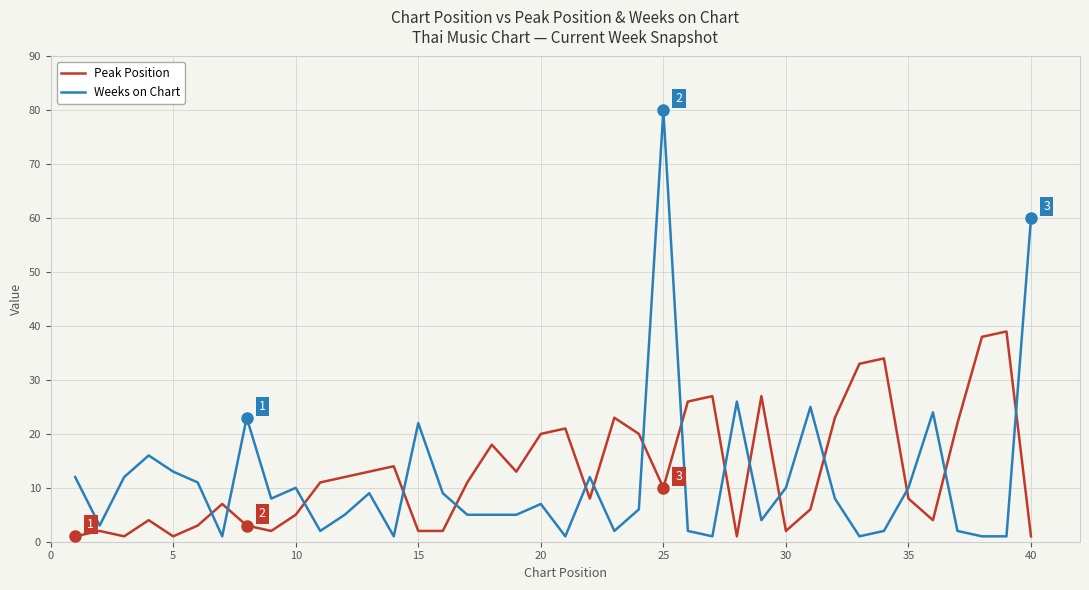

How many intersections are there between Weeks on Chart and Peak Position?

16